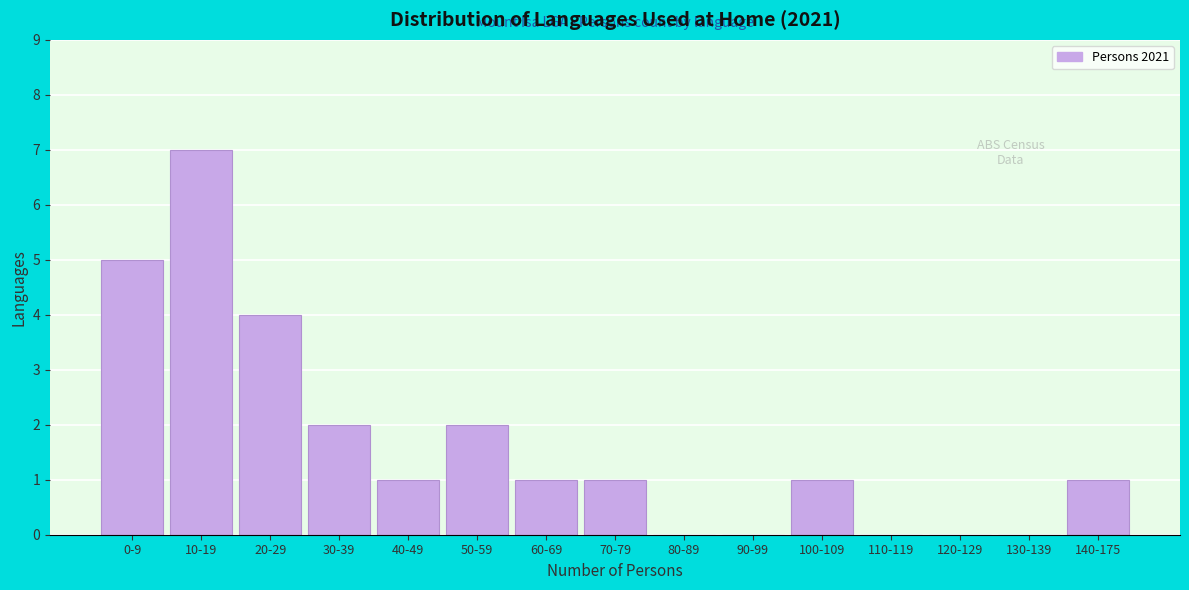

Reading right to left, list all the values displayed in this chart.

140-175=1	130-139=0	120-129=0	110-119=0	100-109=1	90-99=0	80-89=0	70-79=1	60-69=1	50-59=2	40-49=1	30-39=2	20-29=4	10-19=7	0-9=5